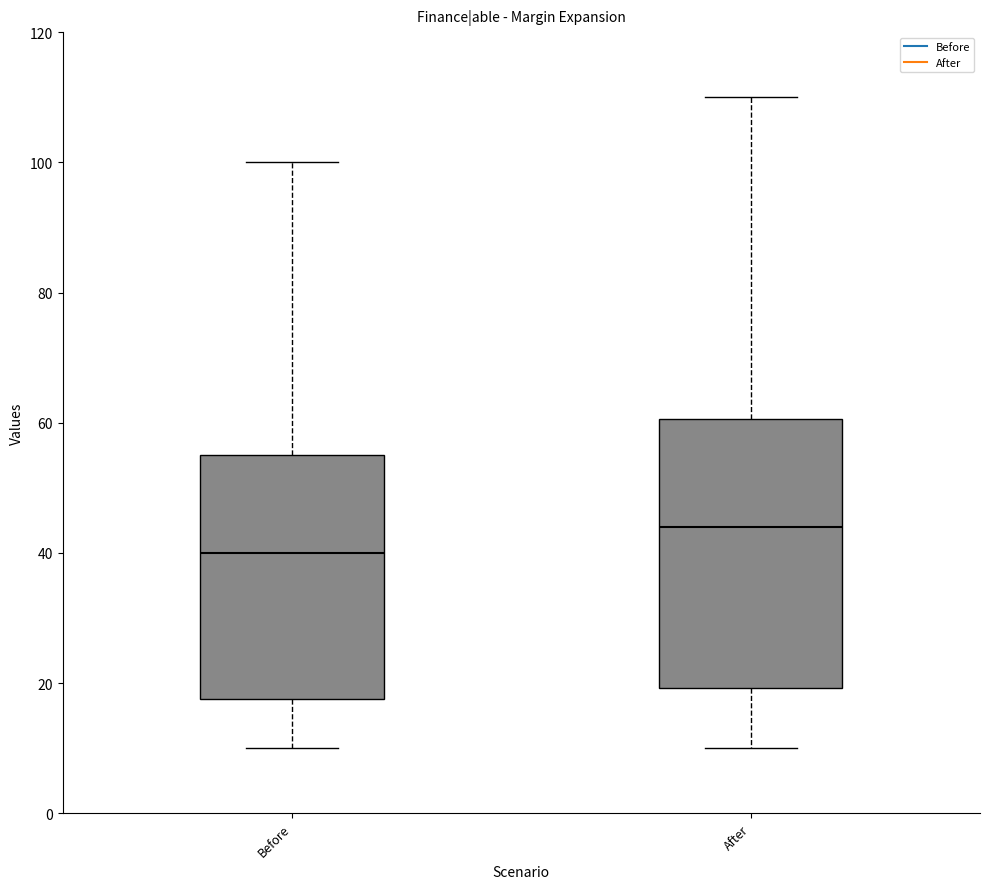

Reading left to right, transcribe this box plot: for each box, give where its median line is, the range the box spans, and where its two whiskers end, as read against the y-axis. The values are not printed on the chart, so give them approximately, as read against the axis.

Before: median 40, box 18 to 56, whiskers 10 to 100
After: median 44, box 20 to 60, whiskers 10 to 110